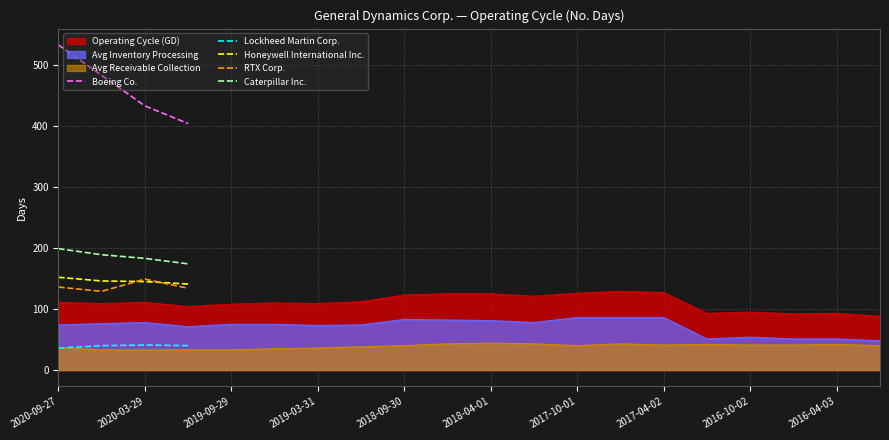

What is the difference between the maximum and minimum values in the Boeing Co. series?

129